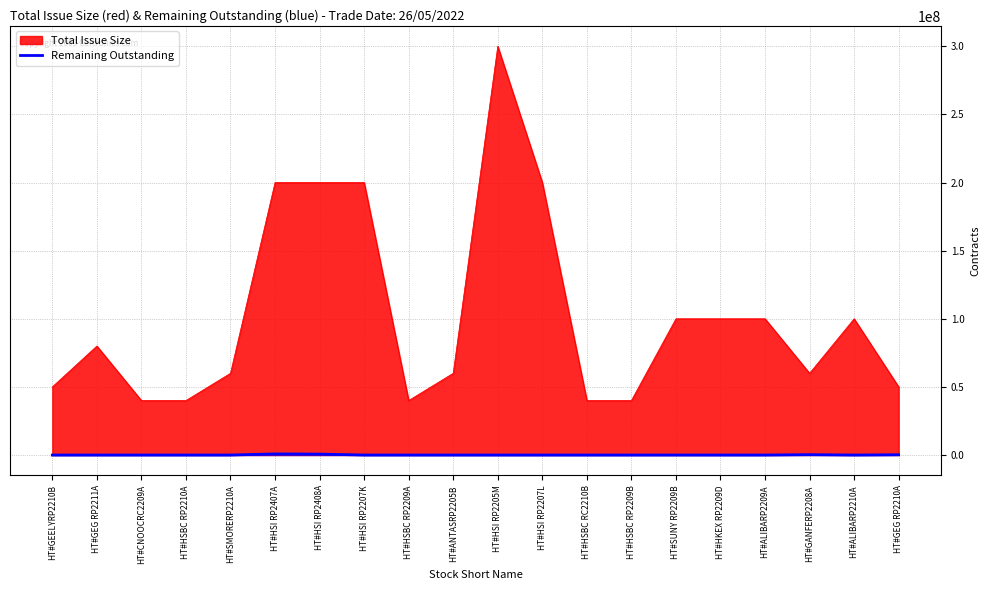

What position from the right is HT#HSBC RP2209B?

7